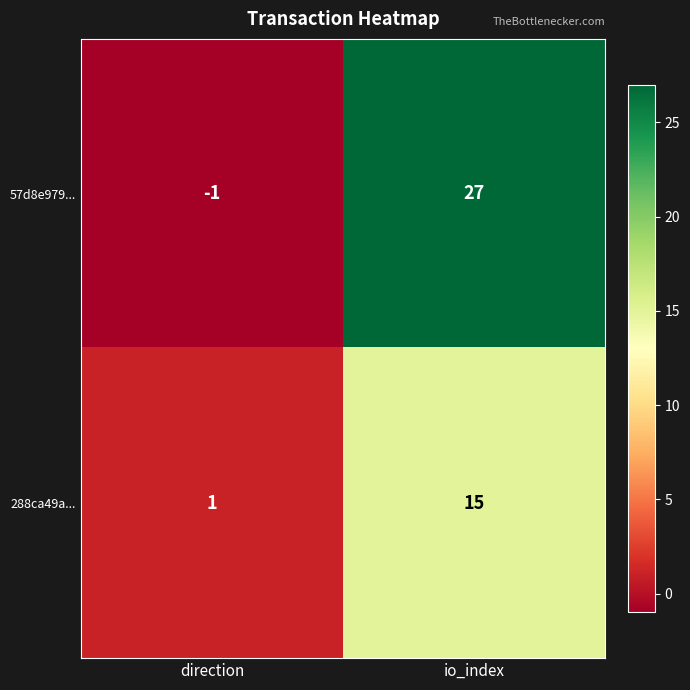

Reading right to left, list all the values displayed in this chart.

57d8e979...: io_index=27	direction=-1
288ca49a...: io_index=15	direction=1